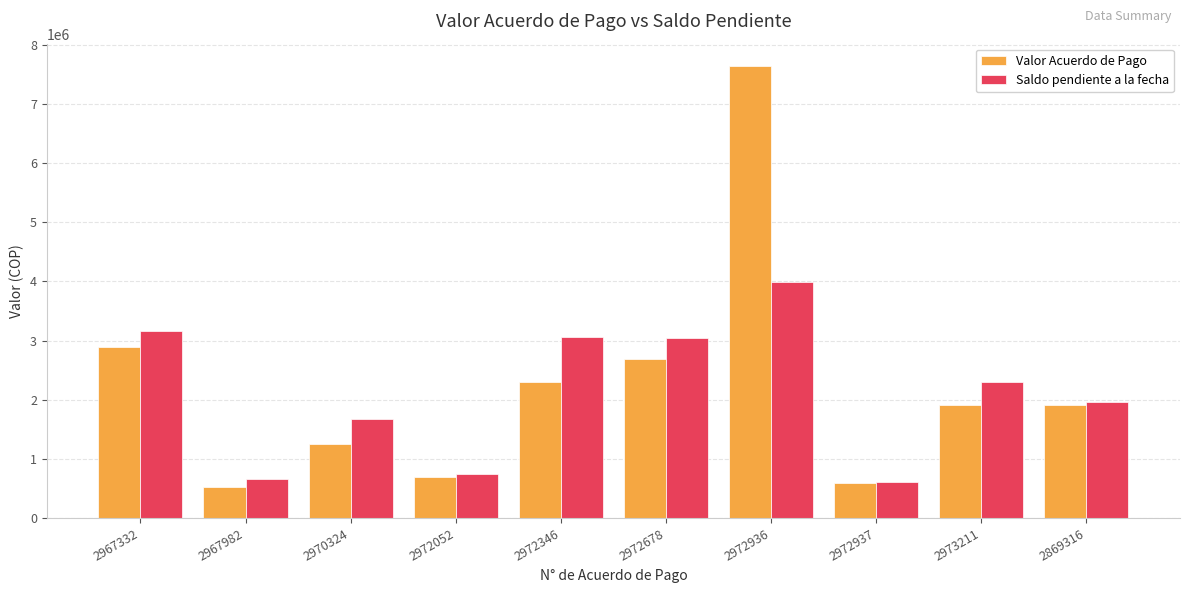

Which series has the widest spread of values?

Valor Acuerdo de Pago